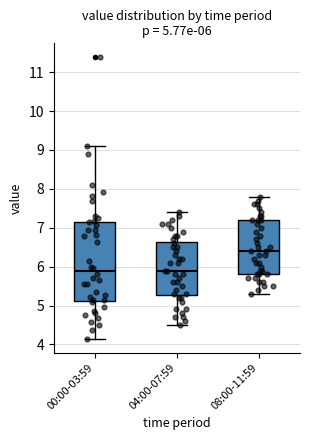

Which box is the tallest, from its lower edge to its upper edge?

00:00-03:59